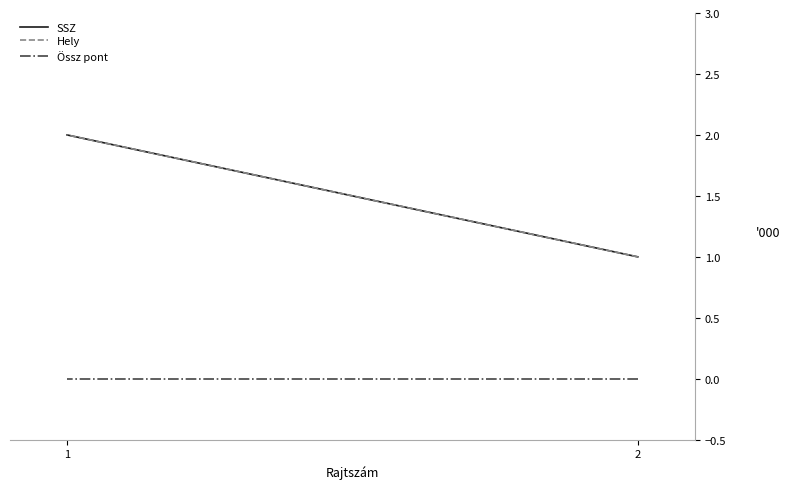

What is the maximum value for Hely?

2